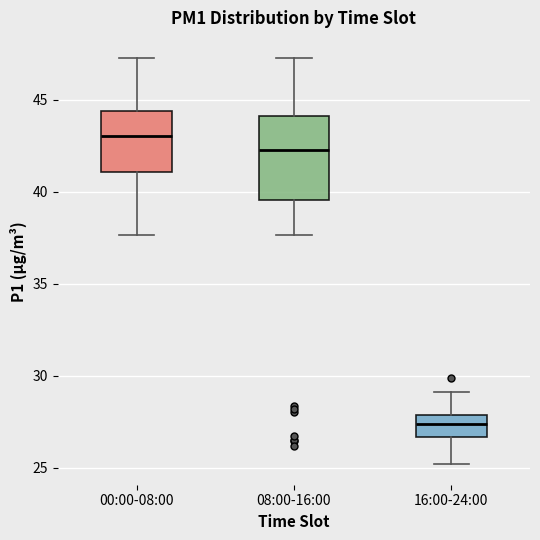

Which box has the lowest median line?

16:00-24:00